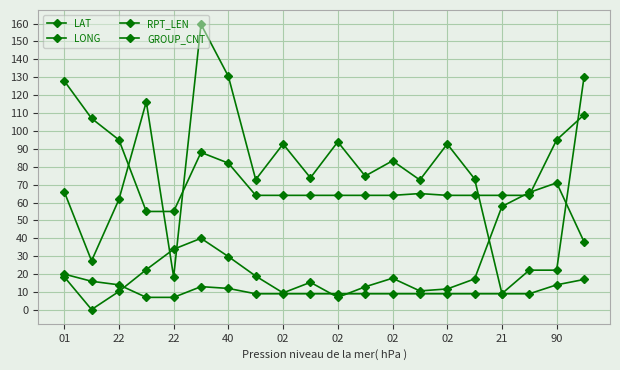

How many data points does each series have?

20